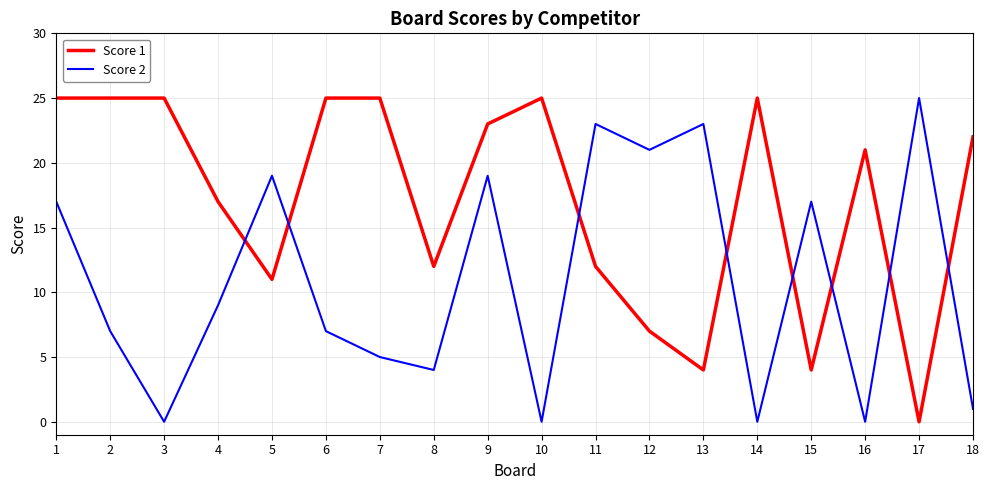

Between 12 and 15, which series saw the biggest shift?

Score 2